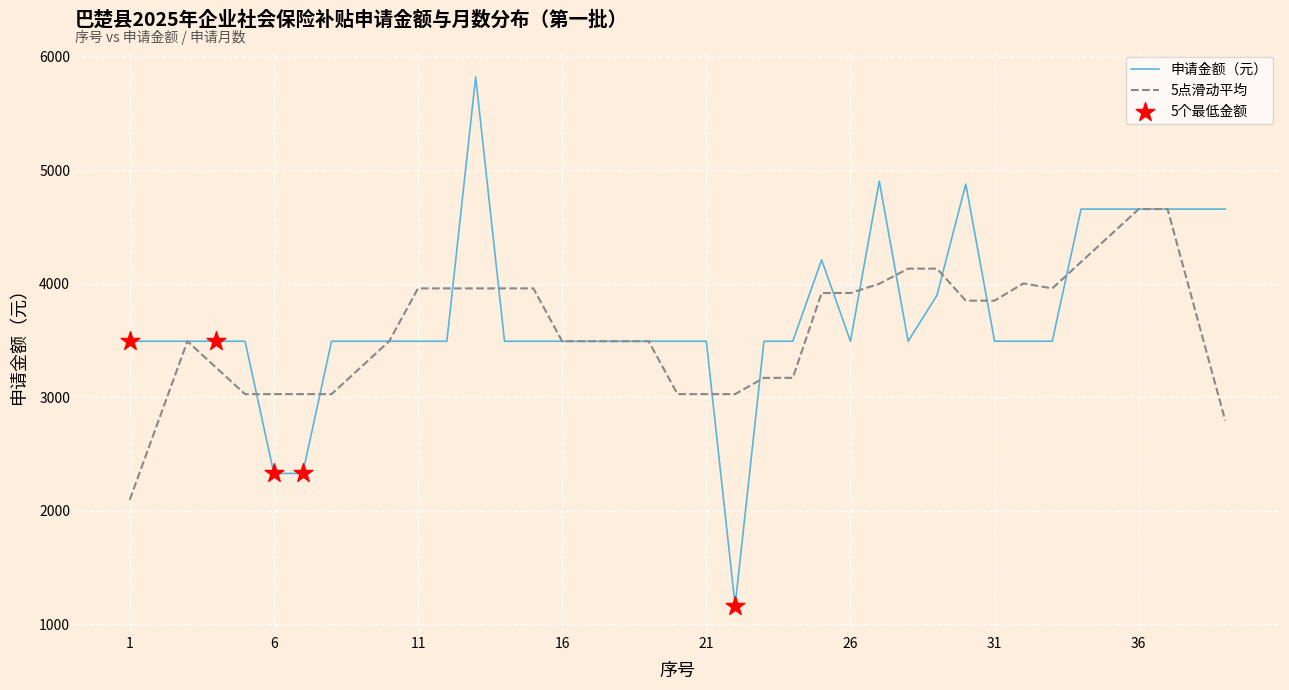

Which series has the widest spread of values?

申请金额（元）